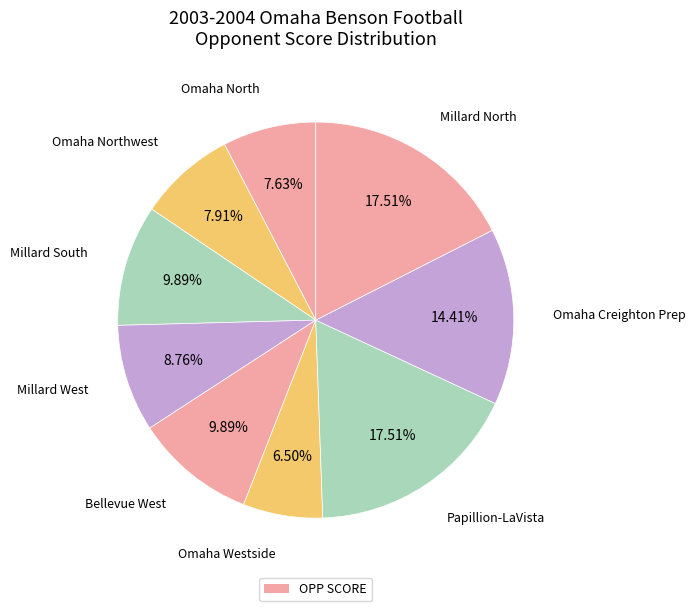

Count the number of slices in the pie.

9